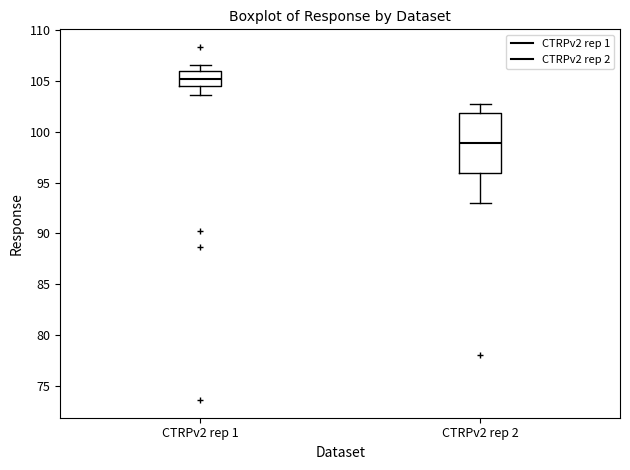

Comparing the boxes themselves (not the whiskers), which one is the tallest?

CTRPv2 rep 2